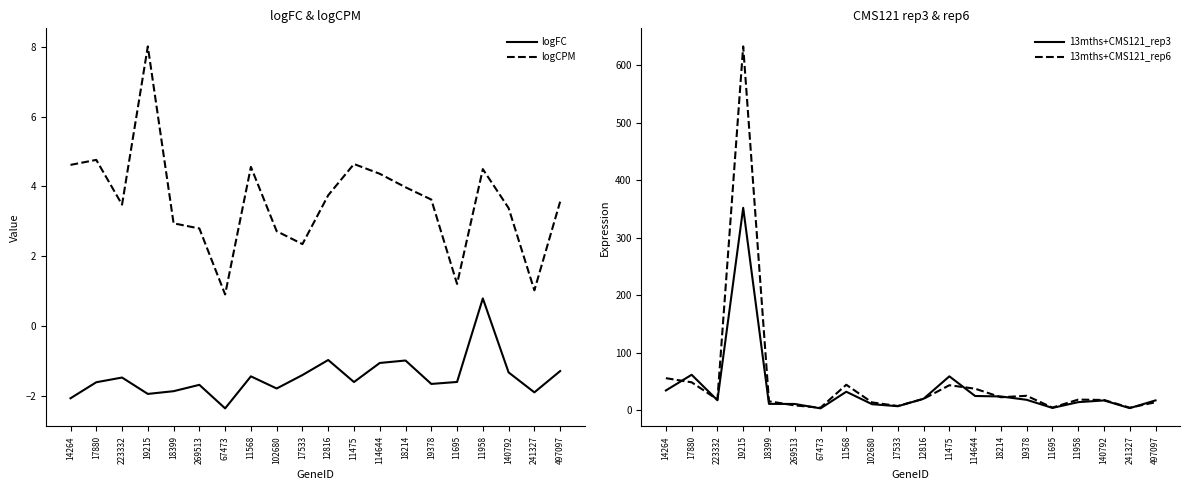

Which category has the lowest value across all series?

67473